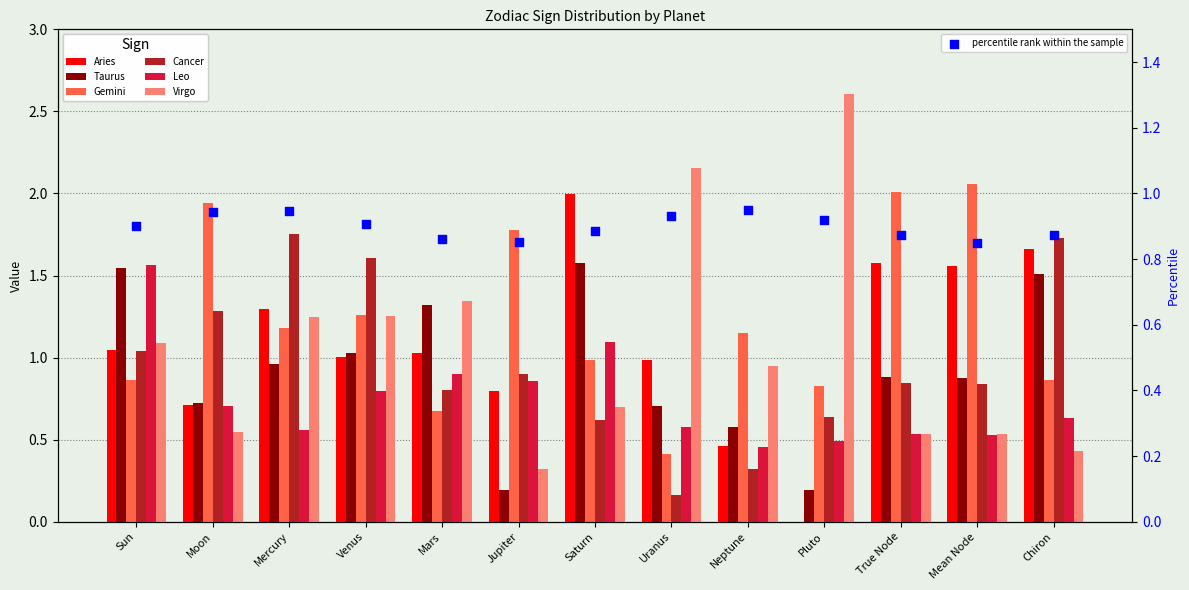

What is the total value across all series at Uranus?

5.0